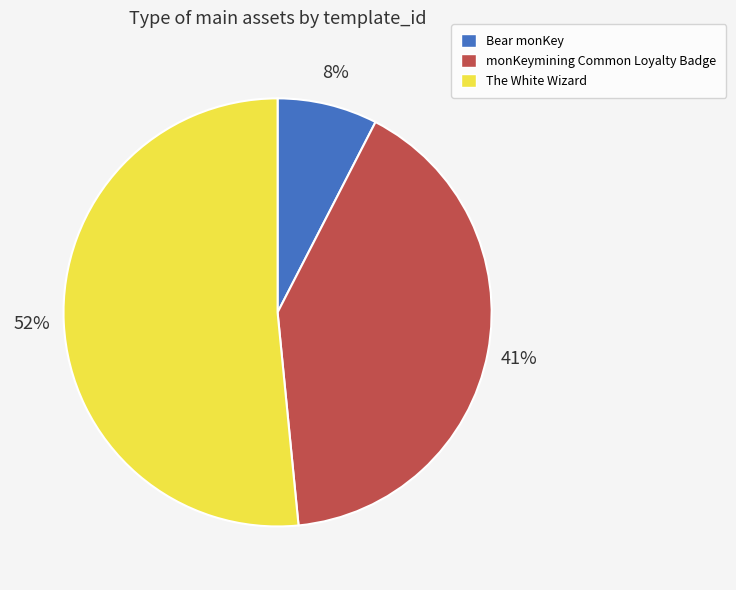

What is the largest slice in the pie chart?

The White Wizard